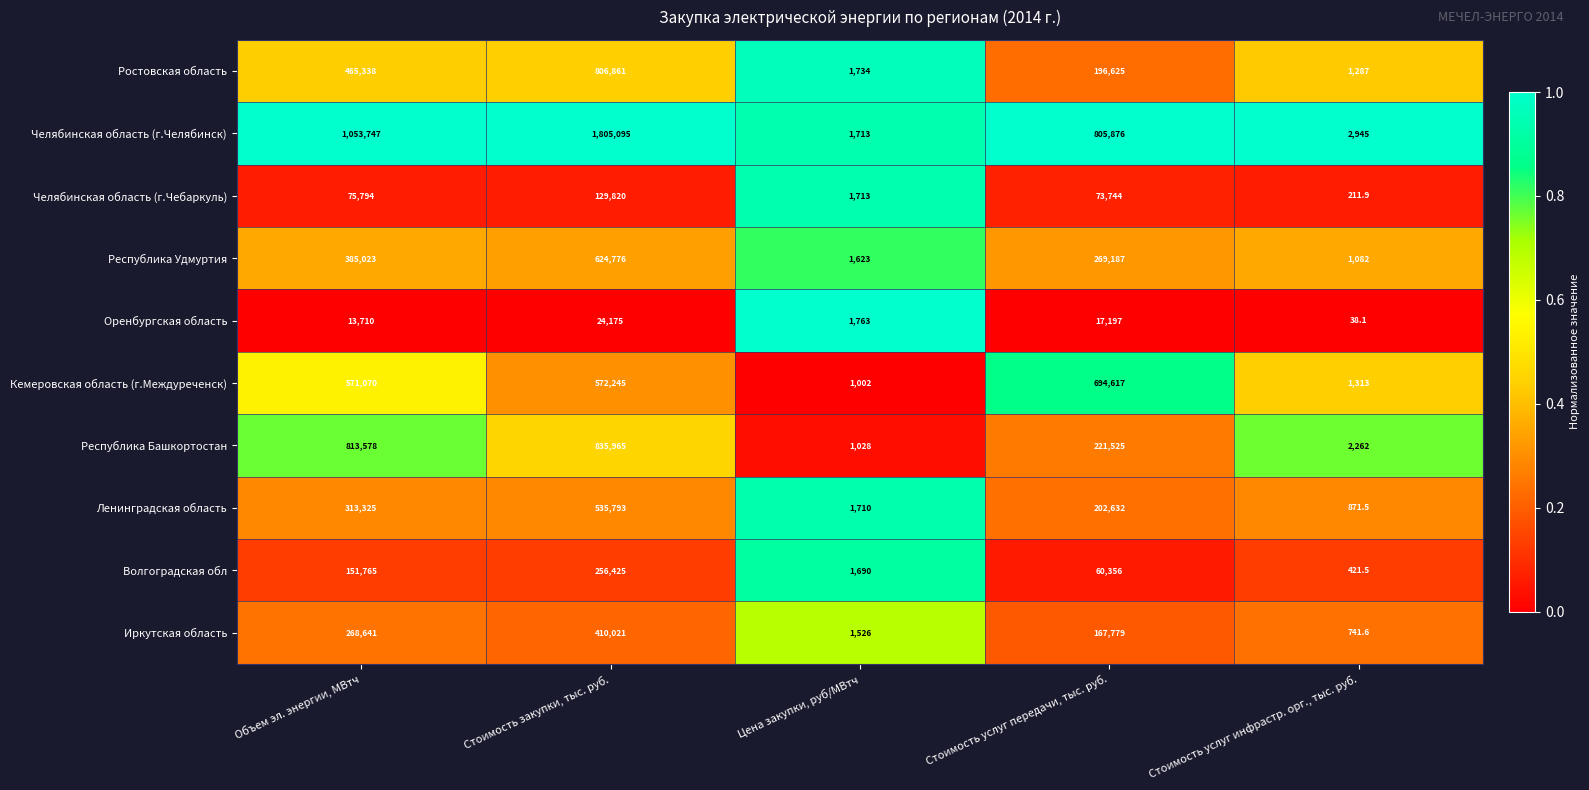

Between Объем эл. энергии, МВтч and Цена закупки, руб/МВтч, which series saw the biggest shift?

Челябинская область (г.Челябинск)